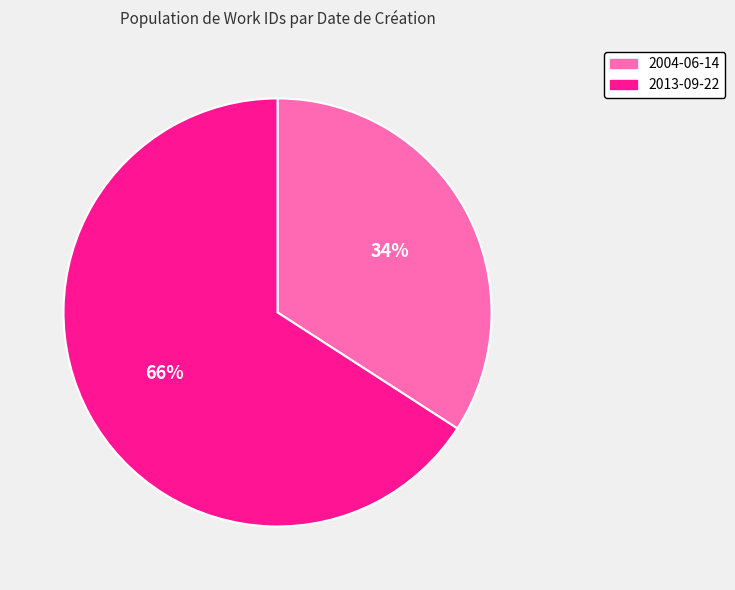

Is the sum of 2013-09-22 and 2004-06-14 greater than half?

Yes